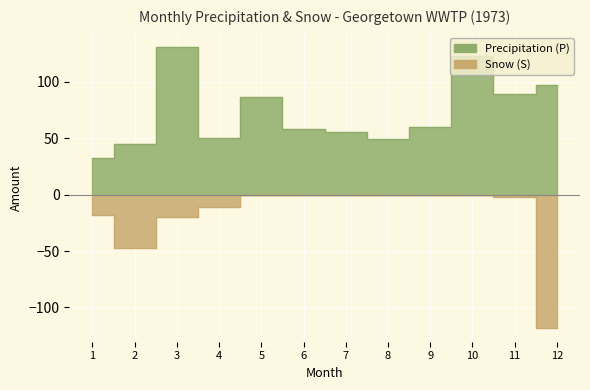

True or false: Precipitation (P) and Snow (S) intersect in this chart.

False